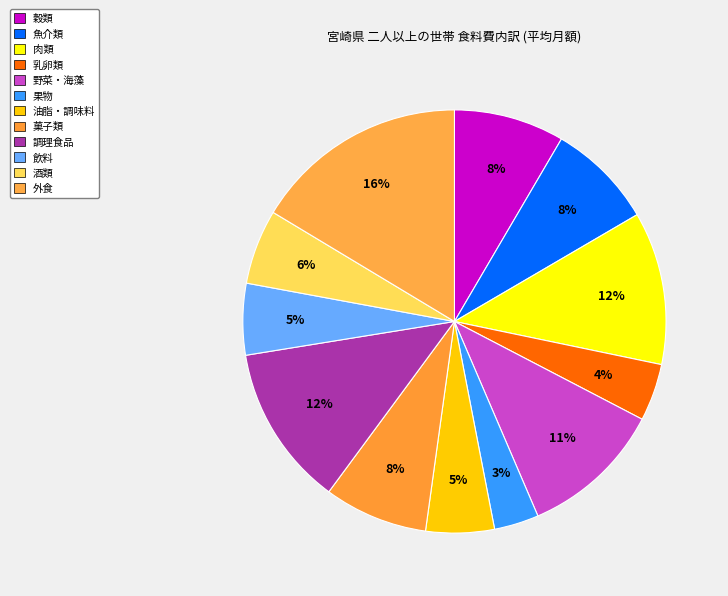

Which has a higher value, 乳卵類 or 魚介類?

魚介類